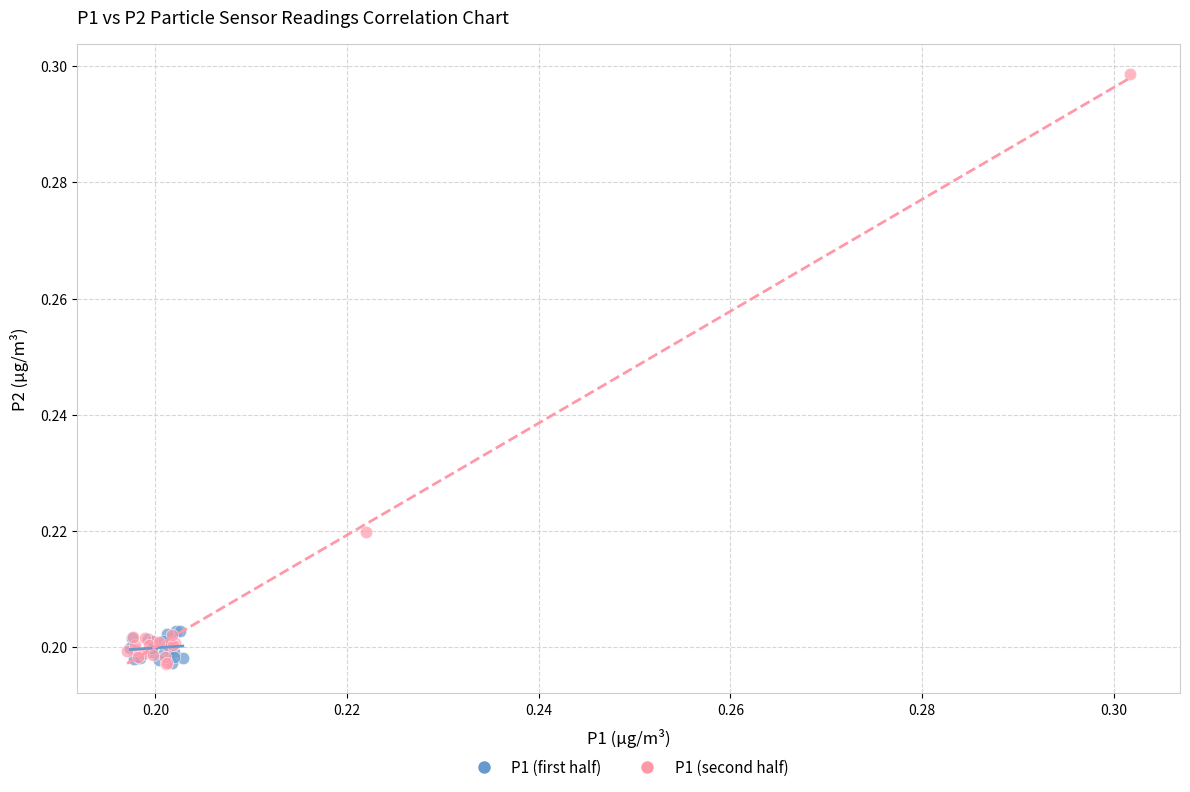

What are all the series names shown in the legend?

P1 (first half), P1 (second half)